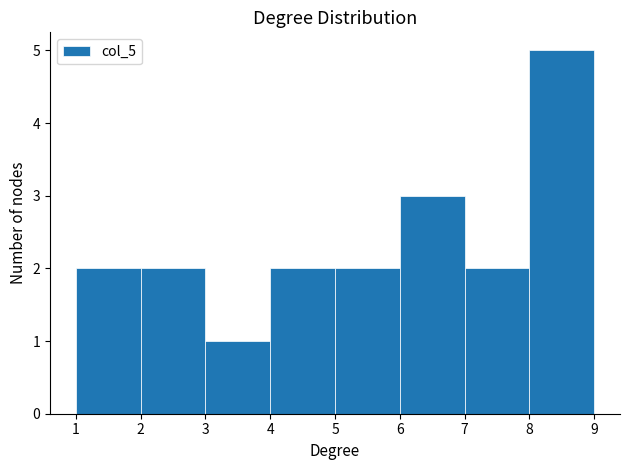

Reading left to right, transcribe this chart: for each bar, give the range it covers on the x-axis and its height. The values are not printed on the chart, so give them approximately, as read against the axis.

1 to 2: 2
2 to 3: 2
3 to 4: 1
4 to 5: 2
5 to 6: 2
6 to 7: 3
7 to 8: 2
8 to 9: 5